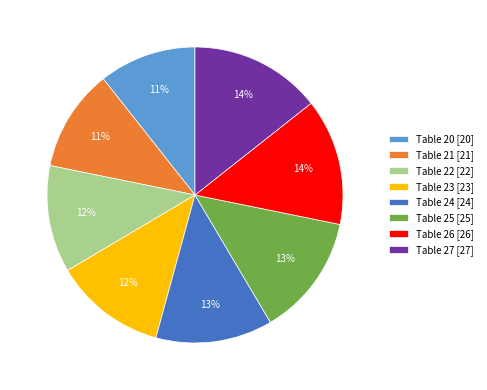

Between Table 21 and Table 27, which is larger?

Table 27